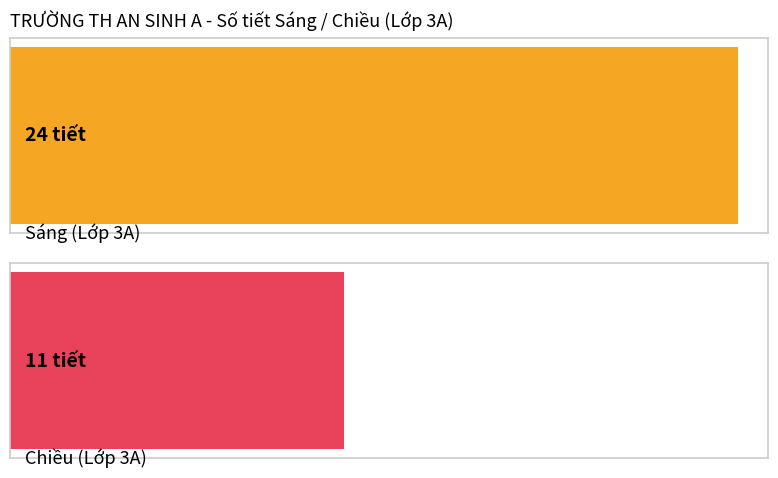

Count the number of data series in this chart.

2